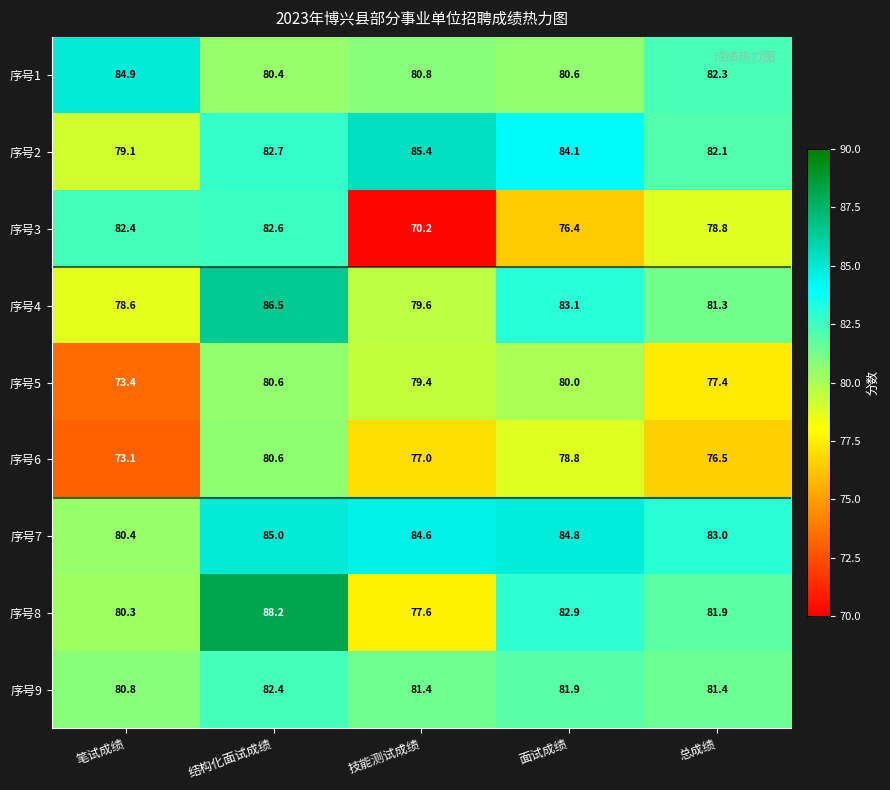

What is the total value across all series at 技能测试成绩?

716.0